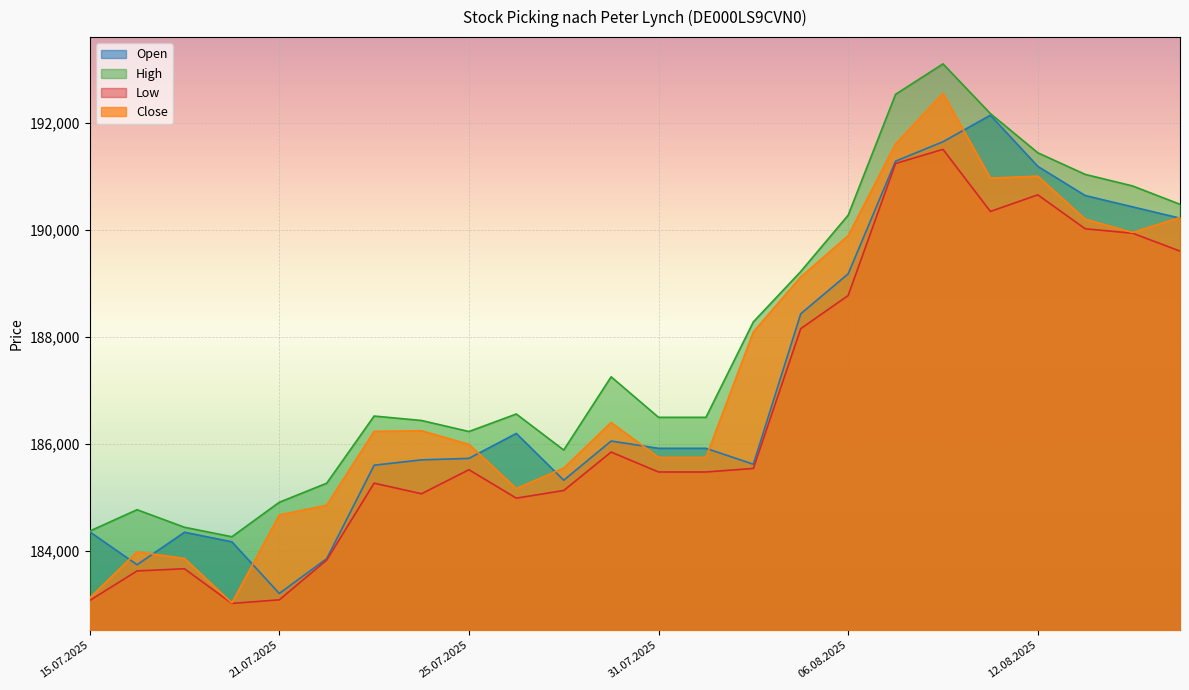

Count the number of data series in this chart.

4